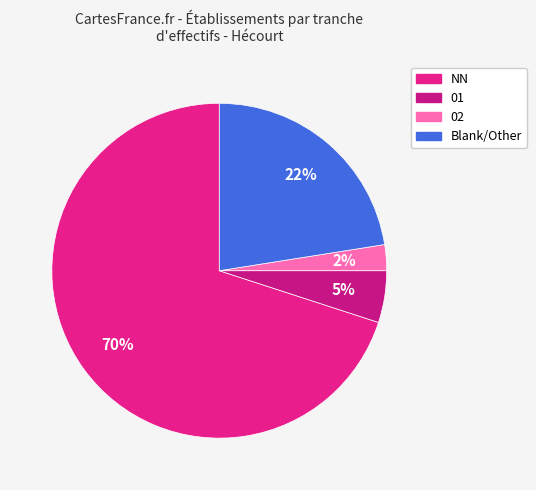

Is there a majority slice in this chart?

Yes